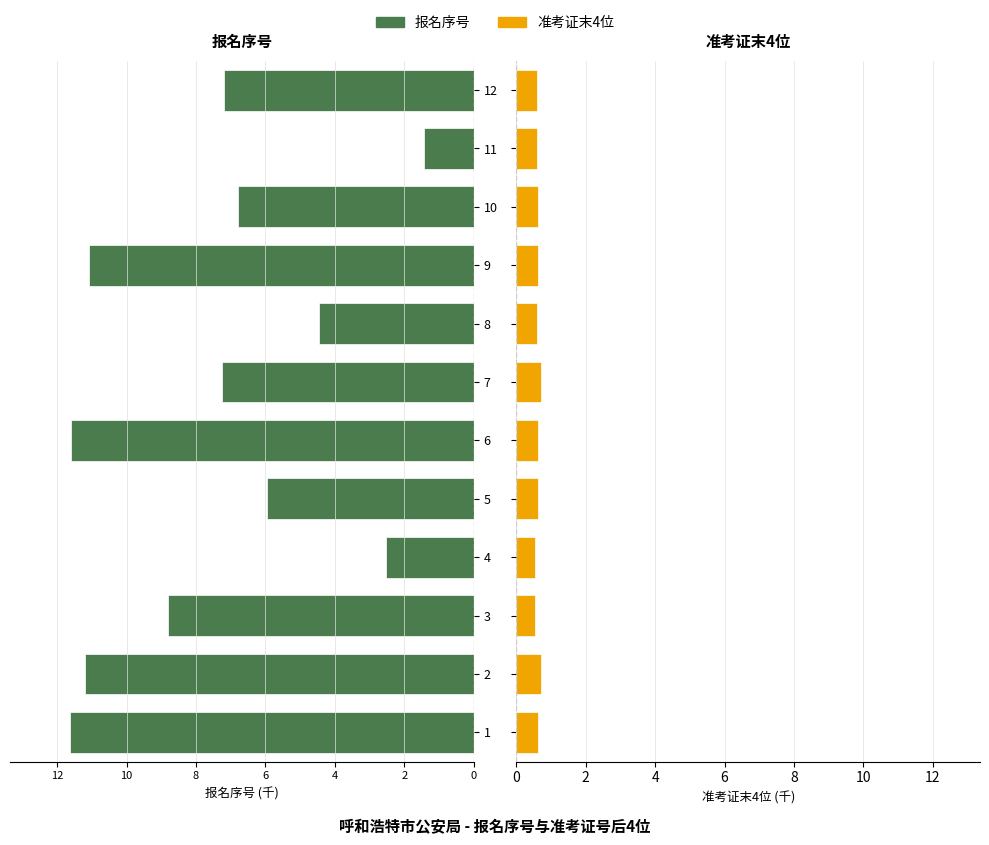

How many bars are there in each group?

2